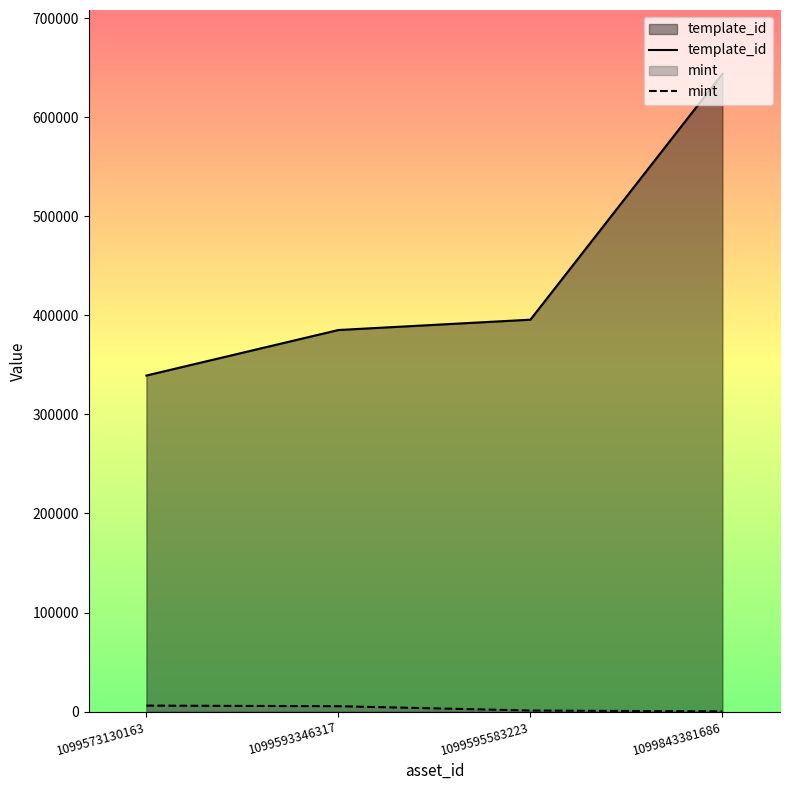

List the labels in order of template_id value, smallest first.

1099573130163, 1099593346317, 1099595583223, 1099843381686